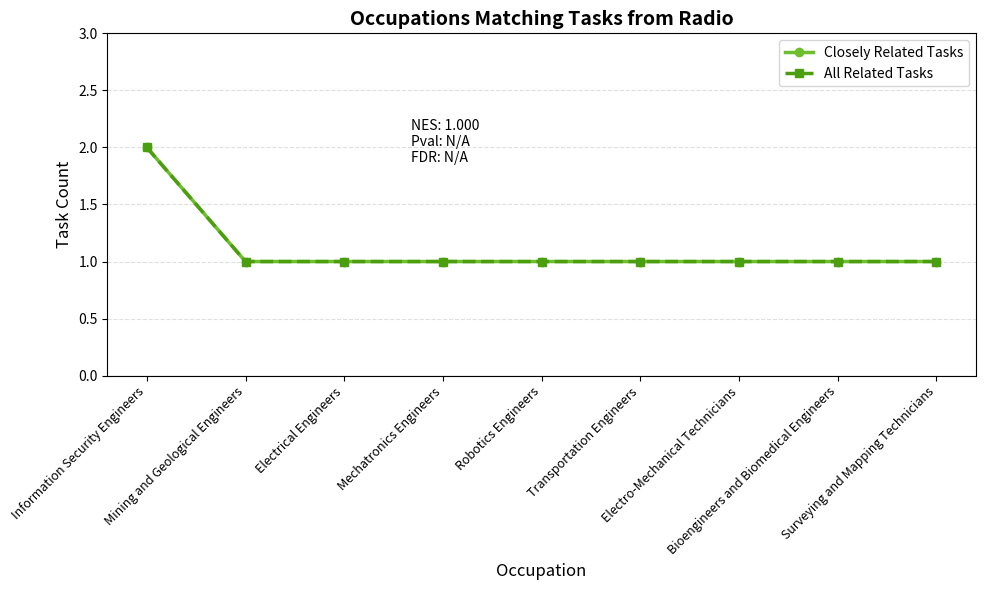

What is the difference between the maximum and second lowest values in the Closely Related Tasks series?

1